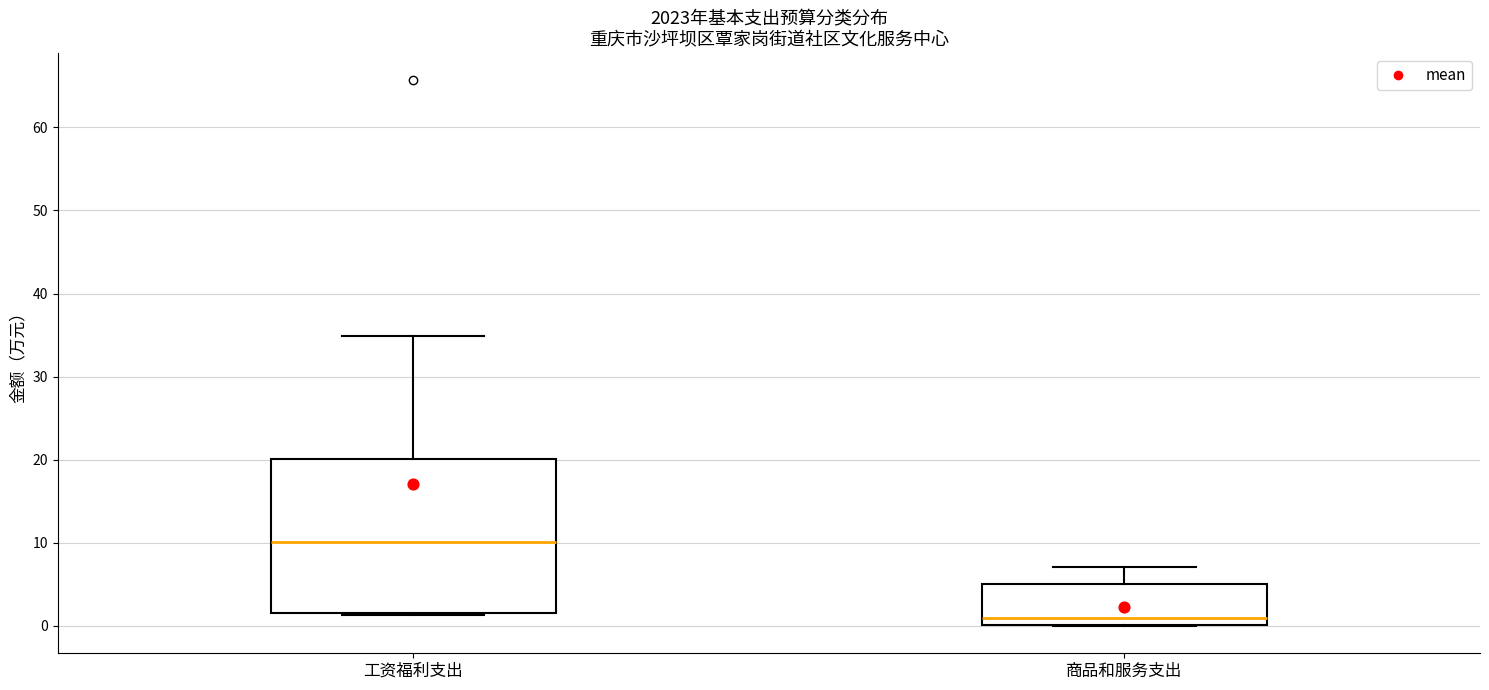

Where does the median line of the box for 工资福利支出 sit on the y-axis? The values are not printed on the chart, so give them approximately, as read against the axis.

10